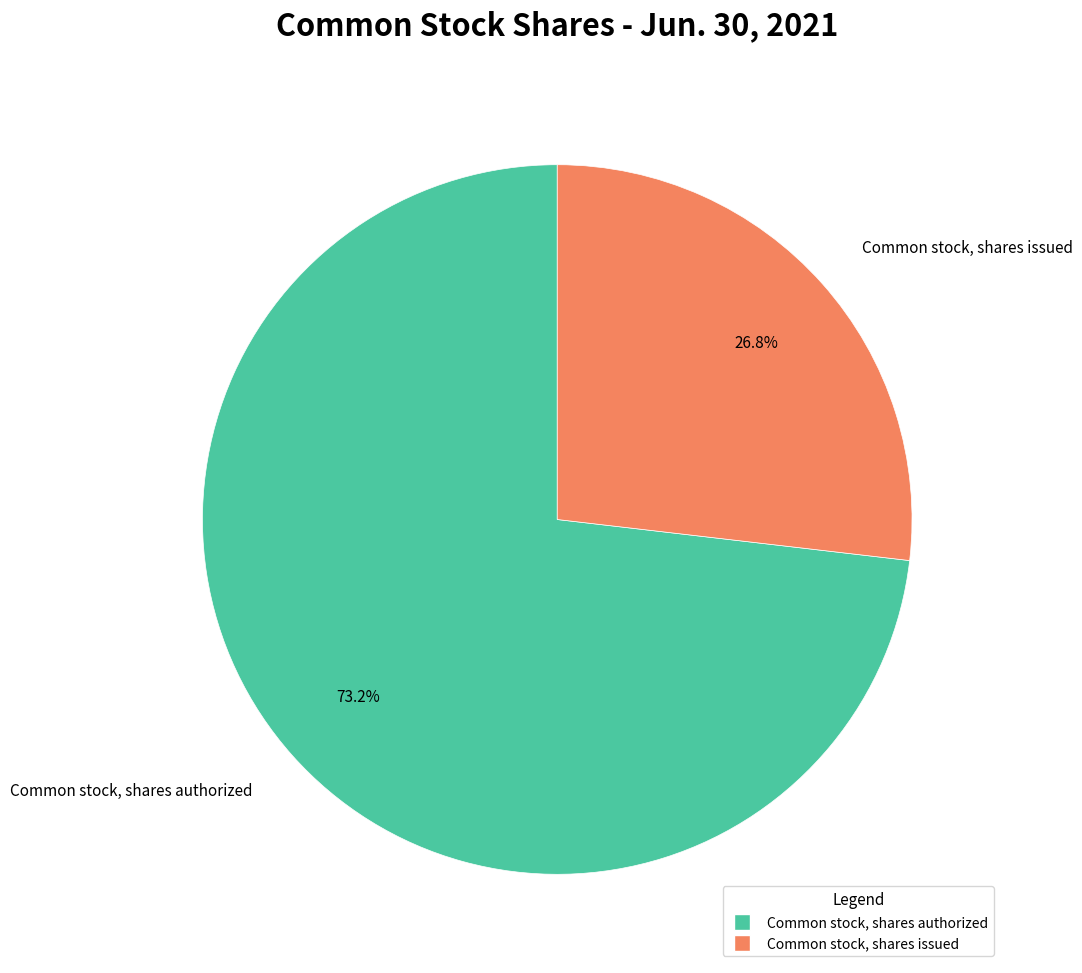

What is the smallest slice in the pie chart?

Common stock, shares issued